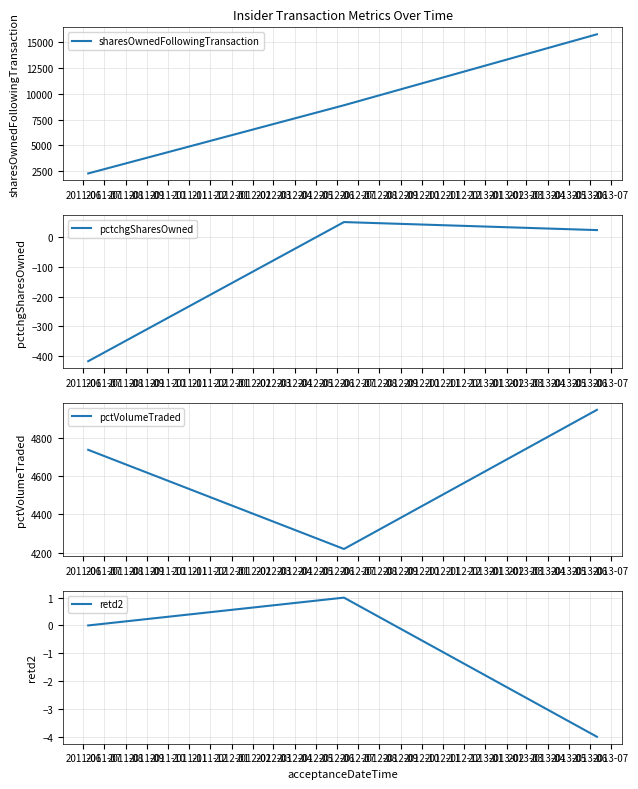

Does the chart display data point markers on the line(s)?

No